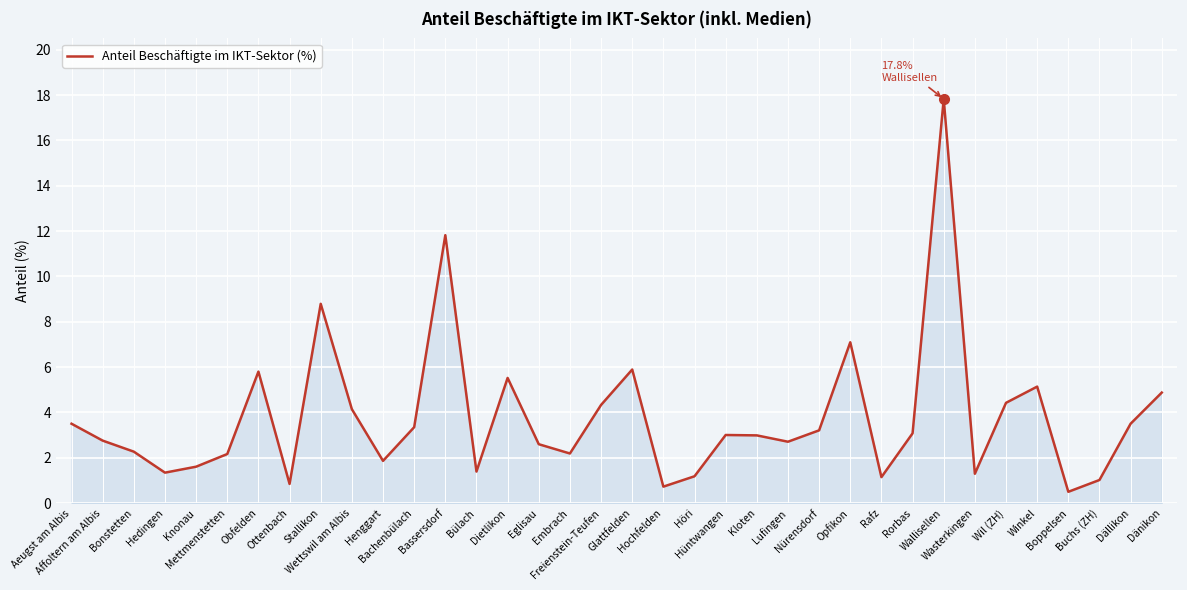

What is the difference between the maximum and minimum values?

17.3